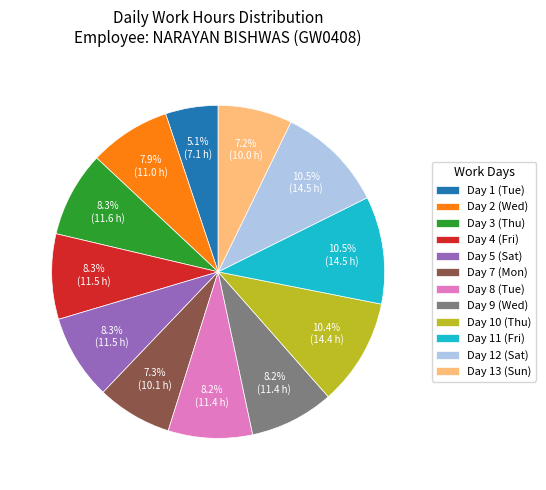

To the nearest percent, what portion does Day 5 (Sat) represent?

8%